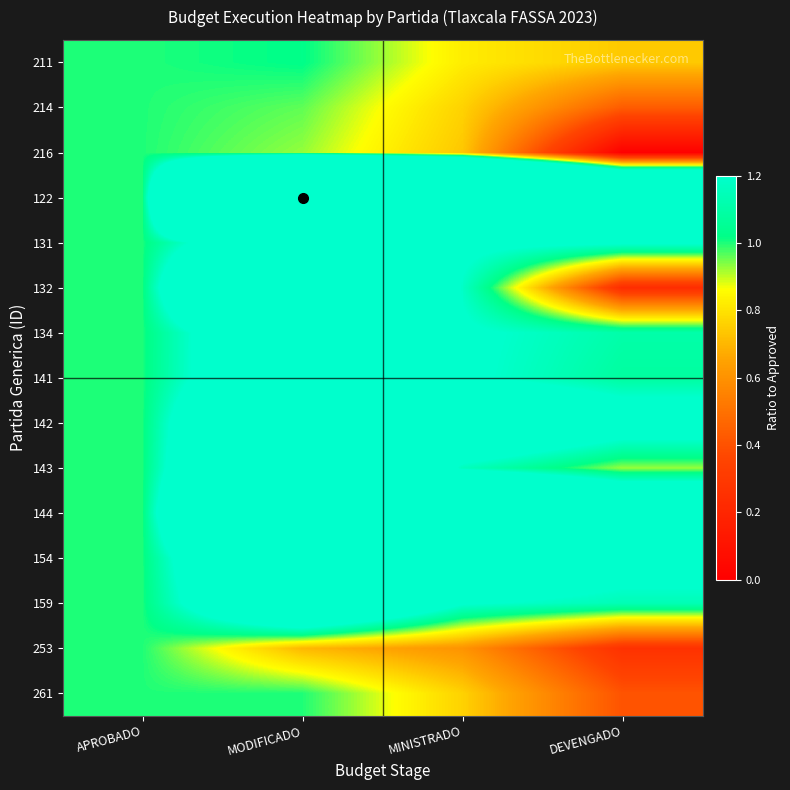

How many distinct data groups are displayed?

15